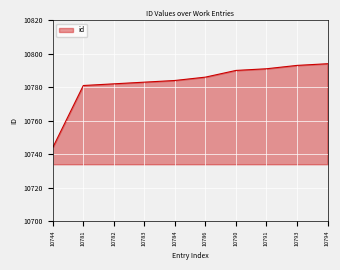

At which category does the chart reach its minimum across all series?

10744